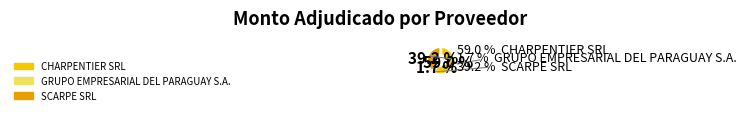

To the nearest percent, what is the average slice percentage?

33%